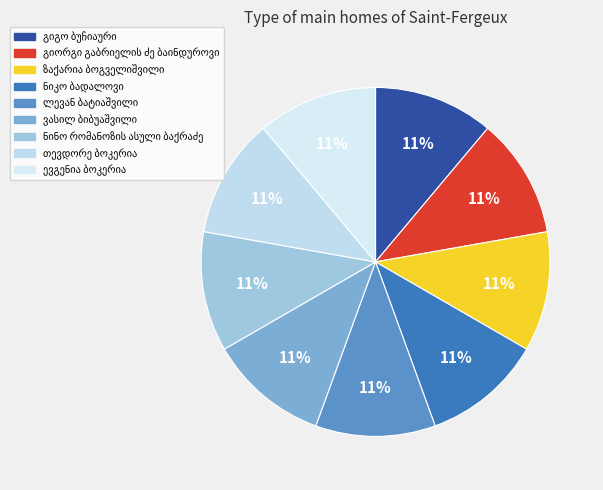

What percentage is NOT represented by ნინო რომანოზის ასული ბაქრაძე?

88.9%